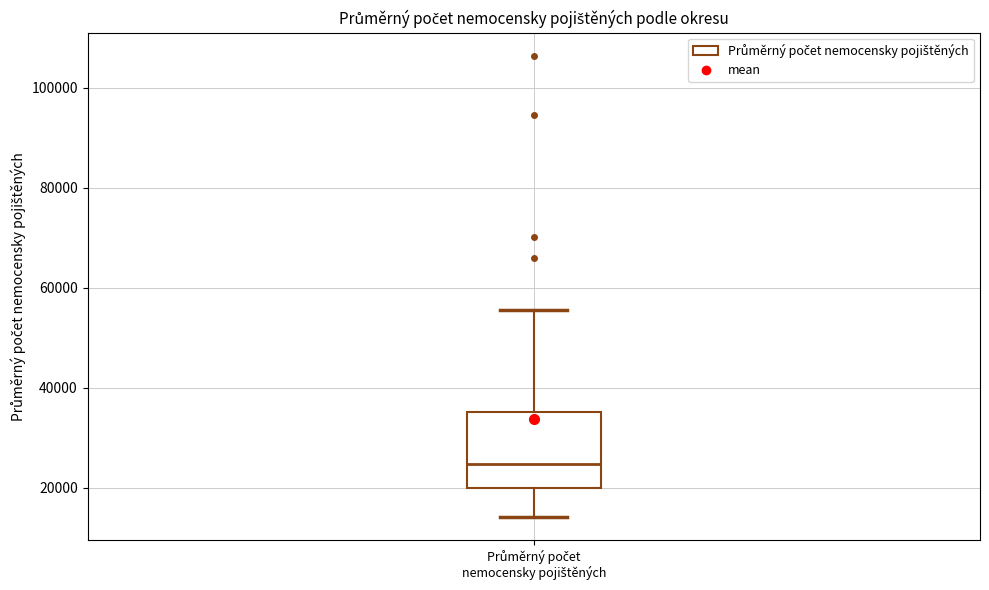

Transcribe this box plot: give where the median line is, the range the box spans, and where the two whiskers end, as read against the y-axis. The values are not printed on the chart, so give them approximately, as read against the axis.

median 24000, box 20000 to 36000, whiskers 14000 to 56000